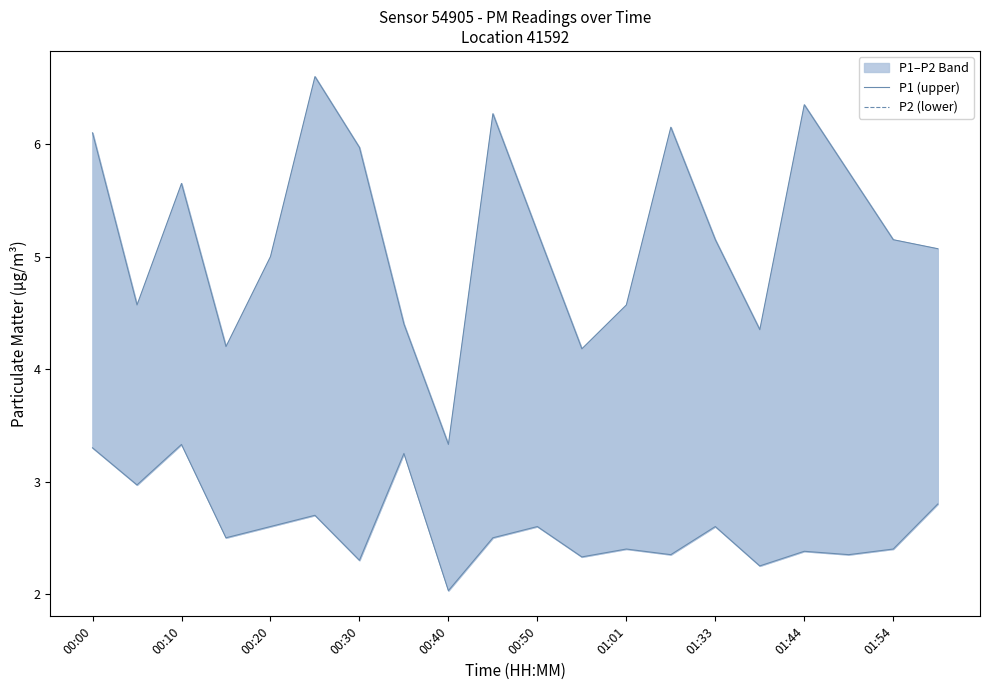

What are all the series names shown in the legend?

P1 (upper), P2 (lower)